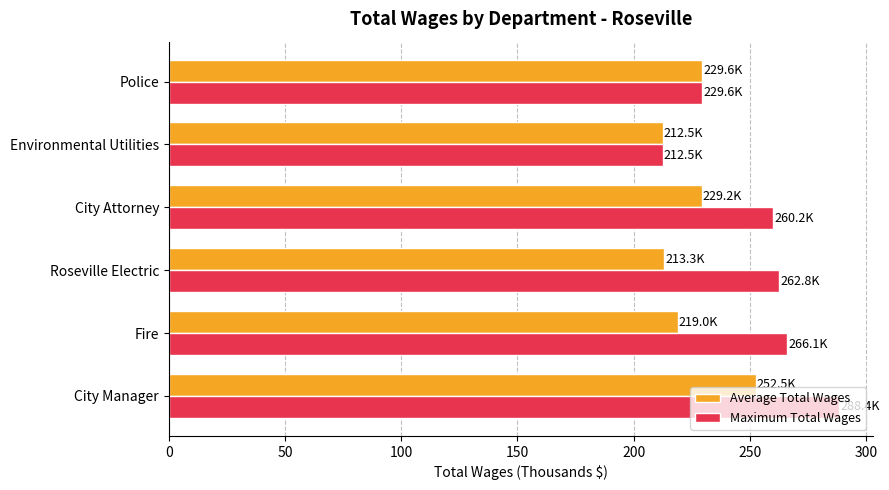

The Maximum Total Wages series shows 288.4 at City Manager. True or false?

True